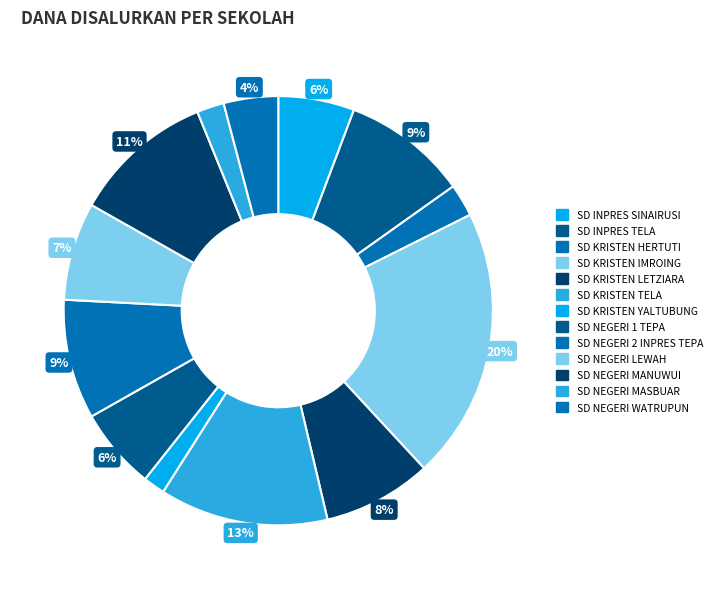

Which has a higher value, SD KRISTEN IMROING or SD KRISTEN LETZIARA?

SD KRISTEN IMROING